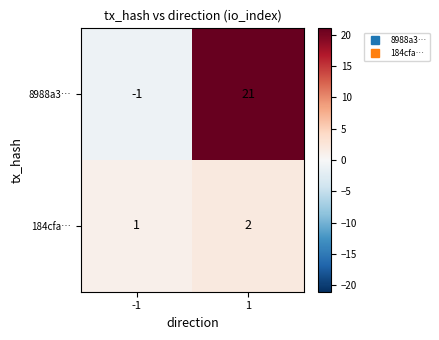

The value of 184cfa… at -1 is 1. True or false?

True